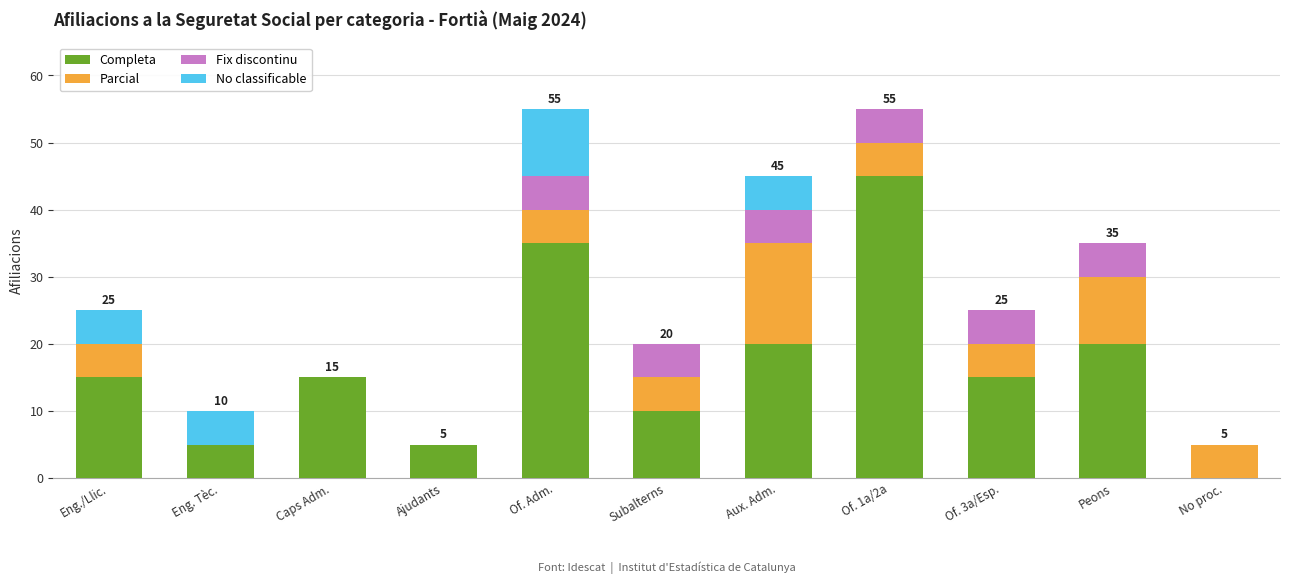

Are the bars horizontal?

No